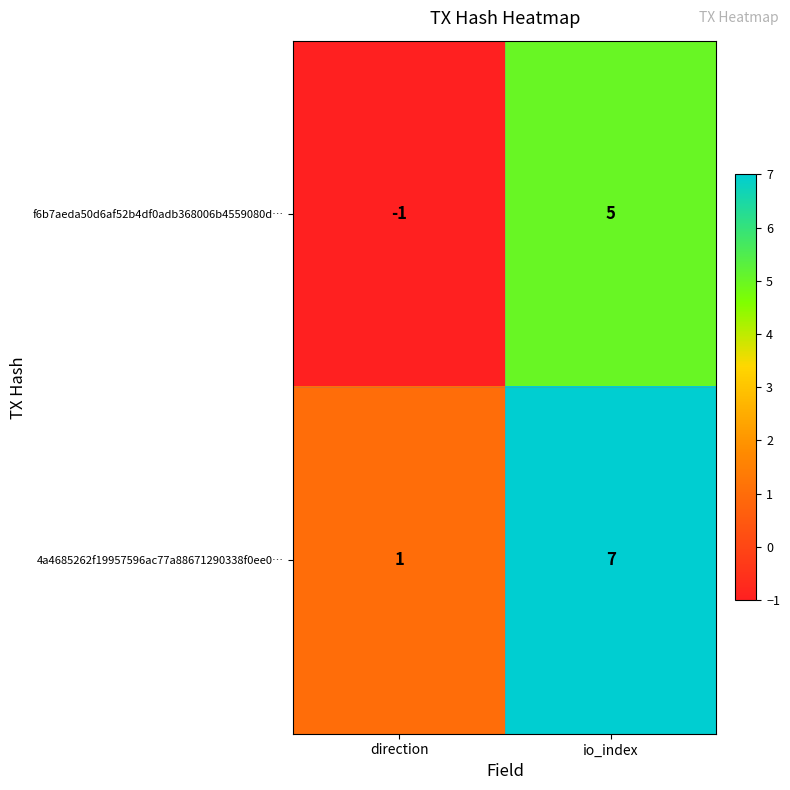

Reading left to right, transcribe all the data shown in this chart.

f6b7aeda50d6af52b4df0adb368006b4559080d…: direction=-1	io_index=5
4a4685262f19957596ac77a88671290338f0ee0…: direction=1	io_index=7